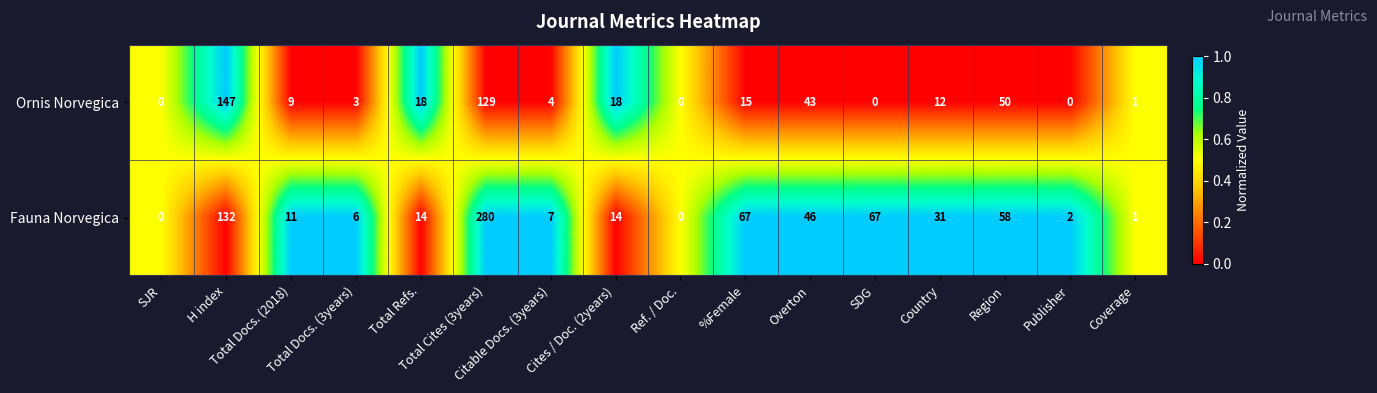

Rank the series by their maximum value, from lowest to highest.

Ornis Norvegica, Fauna Norvegica